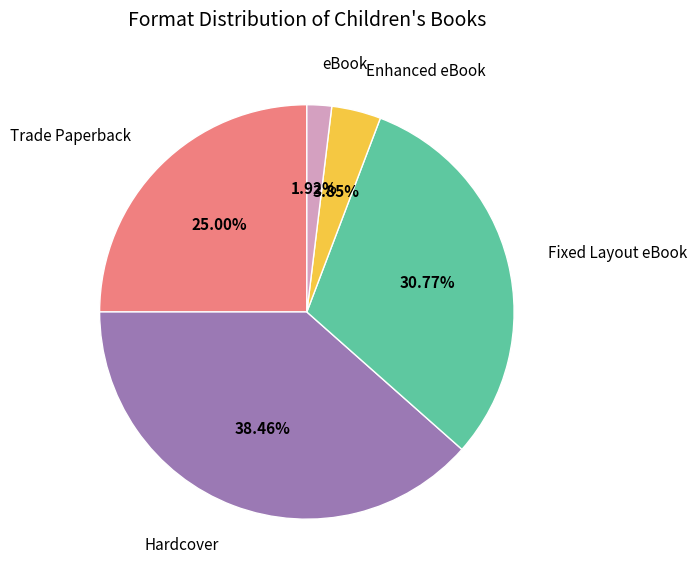

How much of the chart is everything except Hardcover?

61.5%